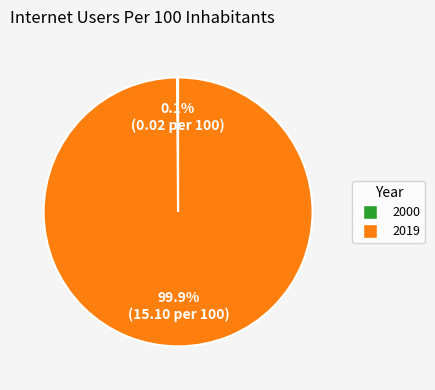

What is the largest slice in the pie chart?

2019